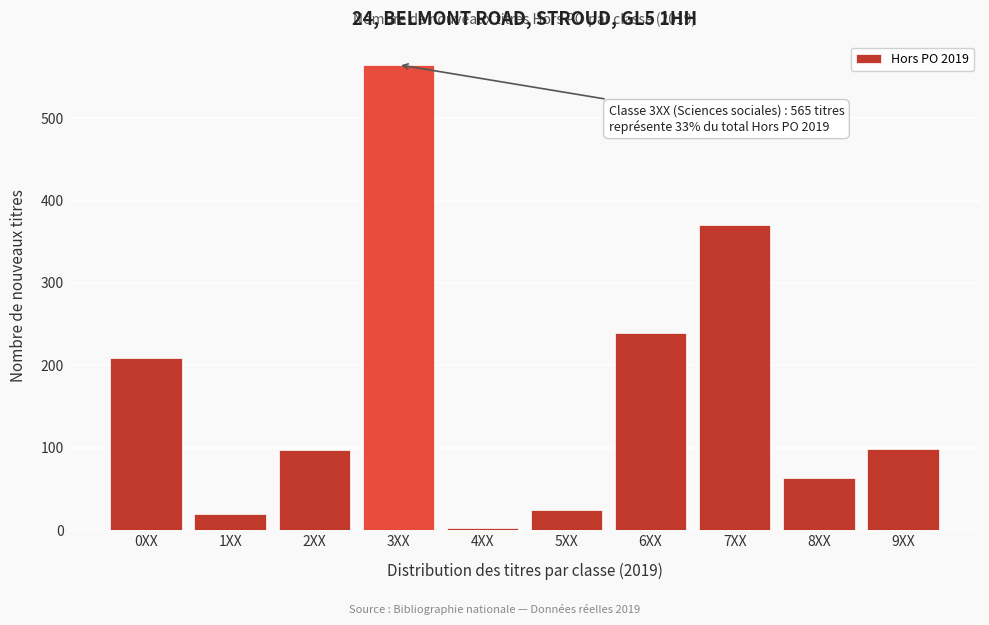

What is the label of the 8th bar from the left?

7XX